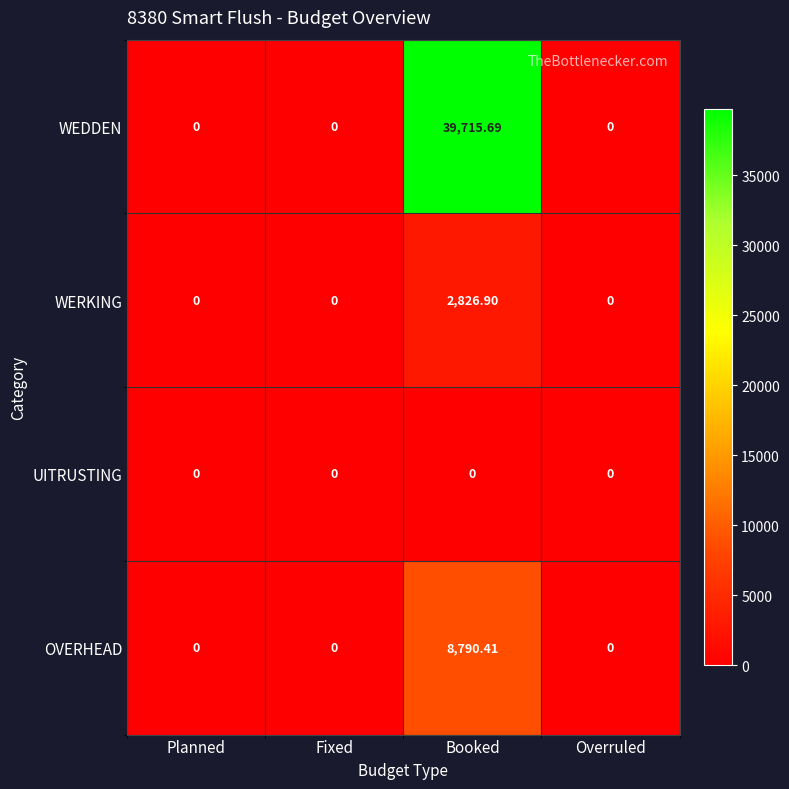

List the series in order of their peak value, highest first.

WEDDEN, OVERHEAD, WERKING, UITRUSTING